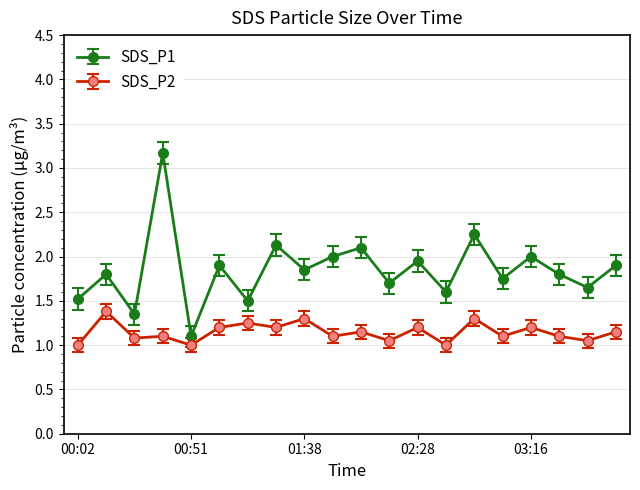

Rank the series by their maximum value, from lowest to highest.

SDS_P2, SDS_P1